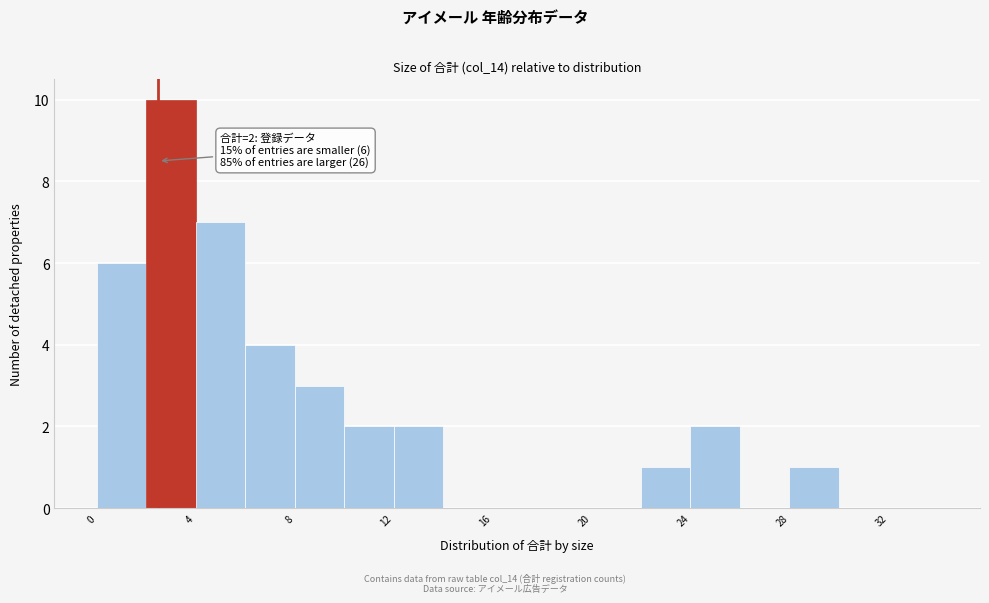

Which range on the x-axis has the tallest bar?

2 to 4